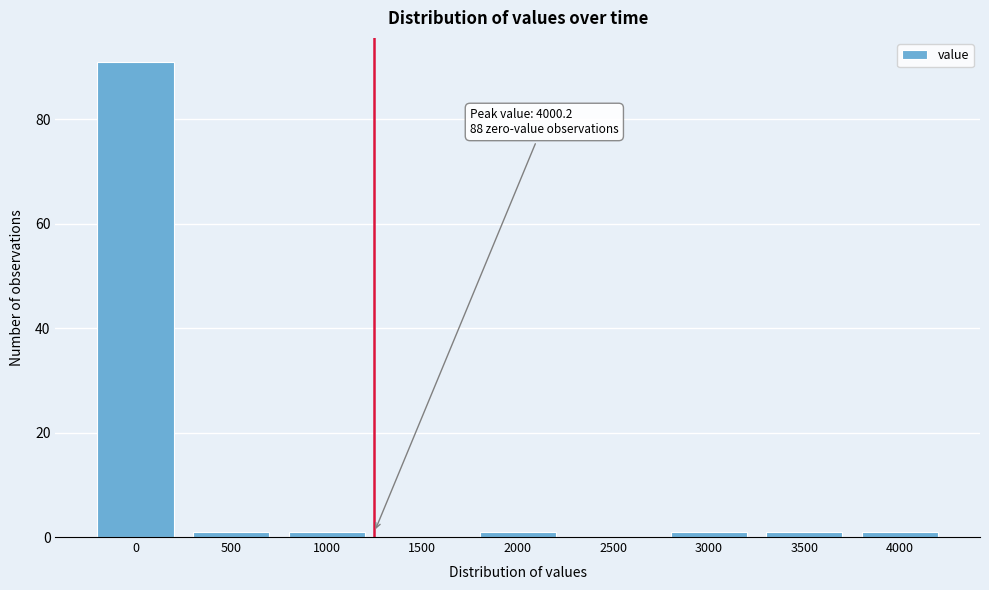

Reading left to right, transcribe all the data shown in this chart.

0=91	500=1	1000=1	1500=0	2000=1	2500=0	3000=1	3500=1	4000=1